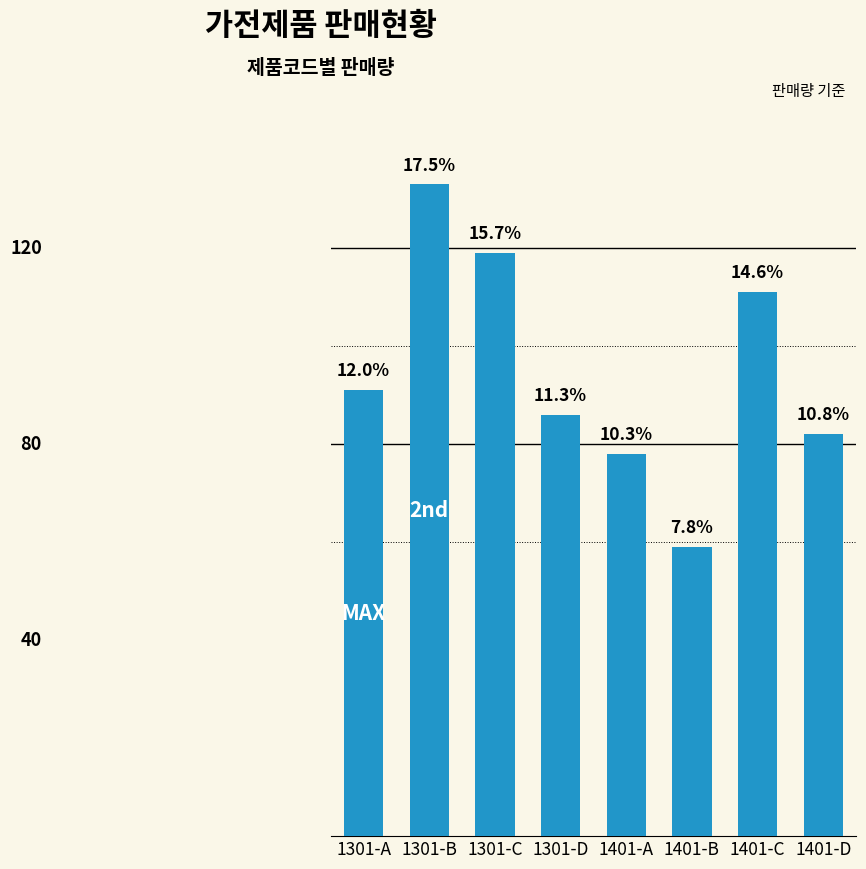

Between 1401-C and 1301-A, which is larger?

1401-C